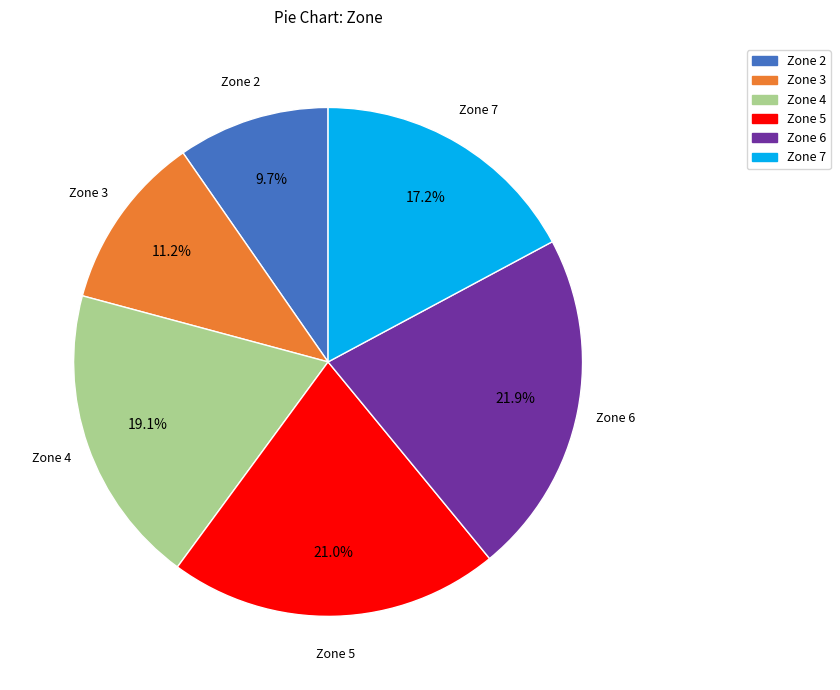

To the nearest percent, what percentage of the pie is Zone 6?

22%